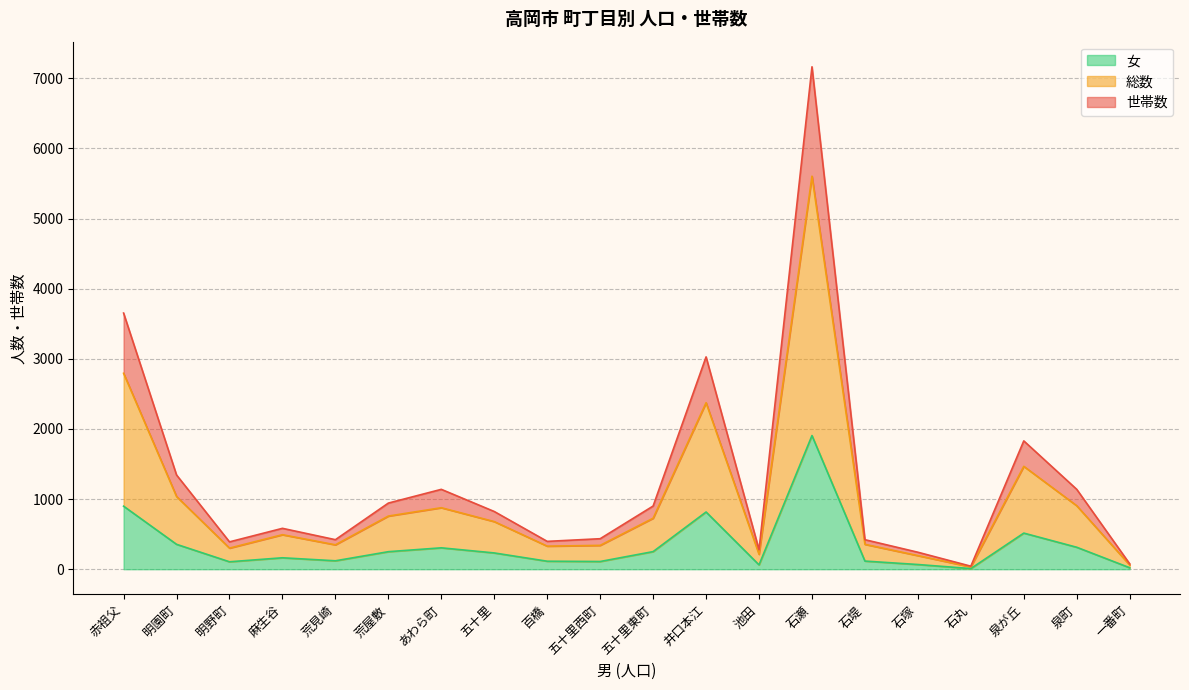

Where does the 世帯数 series first go above 823?

赤祖父